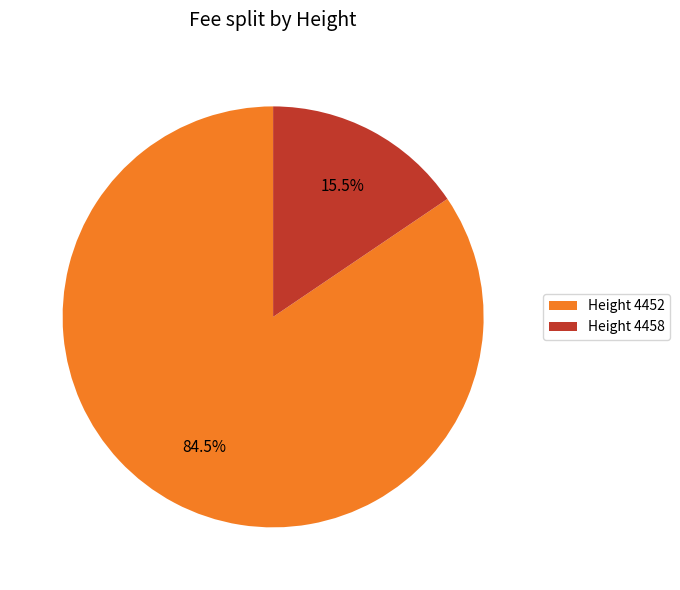

Which has a higher value, Height 4452 or Height 4458?

Height 4452